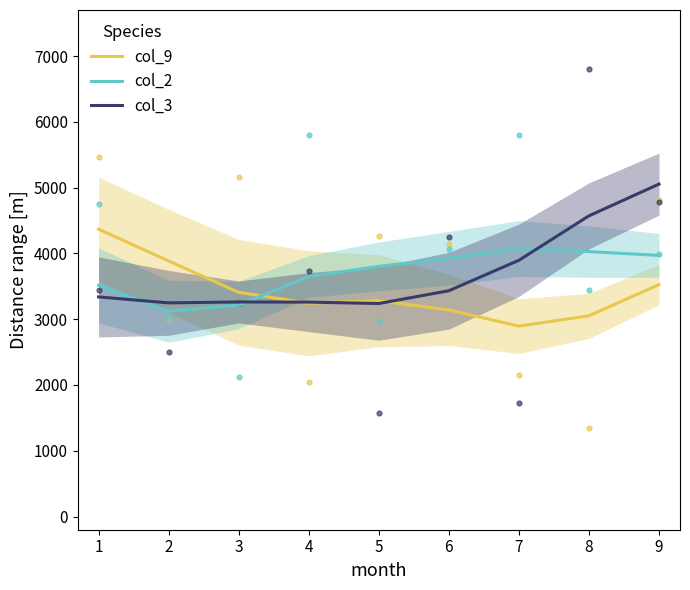

Is the value of col_2 at 7 greater than the value of col_9 at 8?

Yes